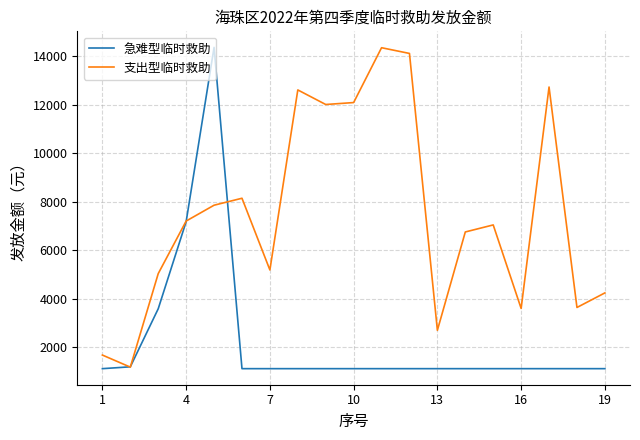

Rank the series by their average value, from lowest to highest.

急难型临时救助, 支出型临时救助